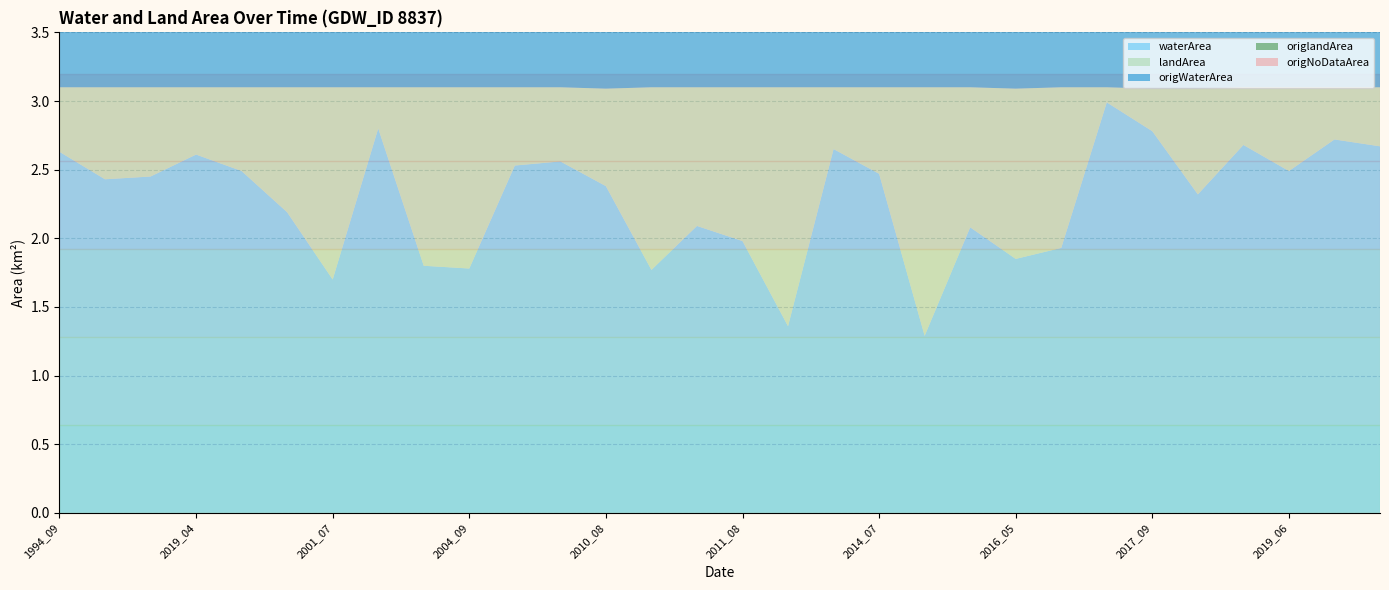

Reading left to right, transcribe all the data shown in this chart.

waterArea: 1994_09=2.6	1996_10=2.4	2003_06=2.5	2019_04=2.6	2021_03=2.5	2021_10=2.2	2001_07=1.7	2002_08=2.8	2004_07=1.8	2004_09=1.8	2005_07=2.5	2008_07=2.6	2010_08=2.4	2011_06=1.8	2011_07=2.1	2011_08=2.0	2012_05=1.4	2012_07=2.6	2014_07=2.5	2015_05=1.3	2015_08=2.1	2016_05=1.9	2016_06=1.9	2017_06=3.0	2017_09=2.8	2018_05=2.3	2018_08=2.7	2019_06=2.5	2020_06=2.7	2020_07=2.7
landArea: 1994_09=0.5	1996_10=0.7	2003_06=0.7	2019_04=0.5	2021_03=0.6	2021_10=0.9	2001_07=1.4	2002_08=0.3	2004_07=1.3	2004_09=1.3	2005_07=0.6	2008_07=0.5	2010_08=0.7	2011_06=1.3	2011_07=1.0	2011_08=1.1	2012_05=1.7	2012_07=0.5	2014_07=0.6	2015_05=1.8	2015_08=1.0	2016_05=1.2	2016_06=1.2	2017_06=0.1	2017_09=0.3	2018_05=0.8	2018_08=0.4	2019_06=0.6	2020_06=0.4	2020_07=0.4
origWaterArea: 1994_09=2.4	1996_10=1.5	2003_06=2.0	2019_04=2.5	2021_03=2.3	2021_10=2.1	2001_07=1.7	2002_08=2.8	2004_07=1.8	2004_09=1.8	2005_07=2.5	2008_07=2.6	2010_08=2.4	2011_06=1.8	2011_07=2.1	2011_08=2.0	2012_05=1.4	2012_07=2.6	2014_07=2.5	2015_05=1.3	2015_08=2.1	2016_05=1.9	2016_06=1.9	2017_06=3.0	2017_09=2.8	2018_05=2.3	2018_08=2.7	2019_06=2.5	2020_06=2.7	2020_07=2.7
origlandArea: 1994_09=0.5	1996_10=0.7	2003_06=0.6	2019_04=0.5	2021_03=0.2	2021_10=0.9	2001_07=1.4	2002_08=0.3	2004_07=1.3	2004_09=1.3	2005_07=0.6	2008_07=0.5	2010_08=0.7	2011_06=1.3	2011_07=1.0	2011_08=1.1	2012_05=1.7	2012_07=0.5	2014_07=0.6	2015_05=1.8	2015_08=1.0	2016_05=1.2	2016_06=1.2	2017_06=0.1	2017_09=0.3	2018_05=0.8	2018_08=0.4	2019_06=0.6	2020_06=0.4	2020_07=0.4
origNoDataArea: 1994_09=0.3	1996_10=0.9	2003_06=0.5	2019_04=0.1	2021_03=0.6	2021_10=0.2	2001_07=0.0	2002_08=0.0	2004_07=0.0	2004_09=0.0	2005_07=0.0	2008_07=0.0	2010_08=0.0	2011_06=0.0	2011_07=0.0	2011_08=0.0	2012_05=0.0	2012_07=0.0	2014_07=0.0	2015_05=0.0	2015_08=0.0	2016_05=0.0	2016_06=0.0	2017_06=0.0	2017_09=0.0	2018_05=0.0	2018_08=0.0	2019_06=0.0	2020_06=0.0	2020_07=0.0